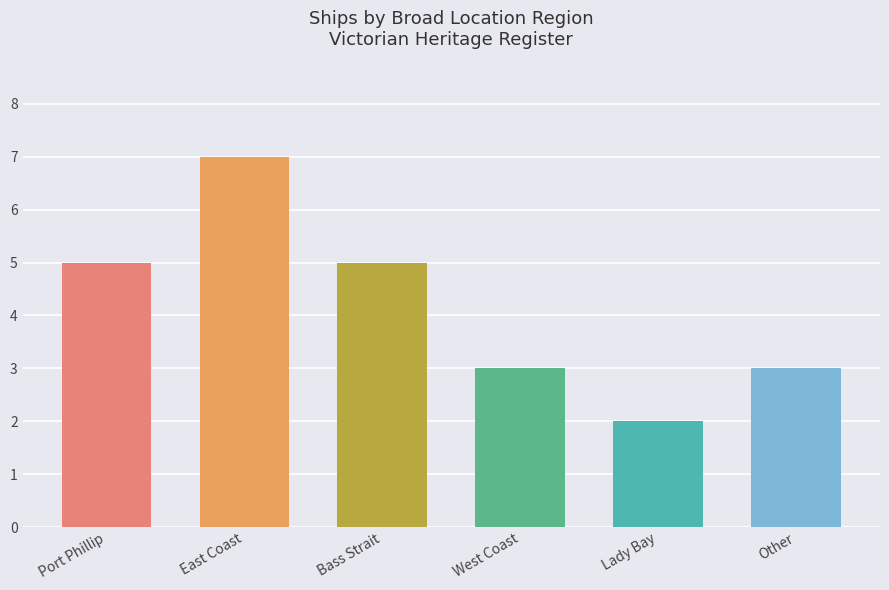

At which category does the chart reach its peak across all series?

East Coast